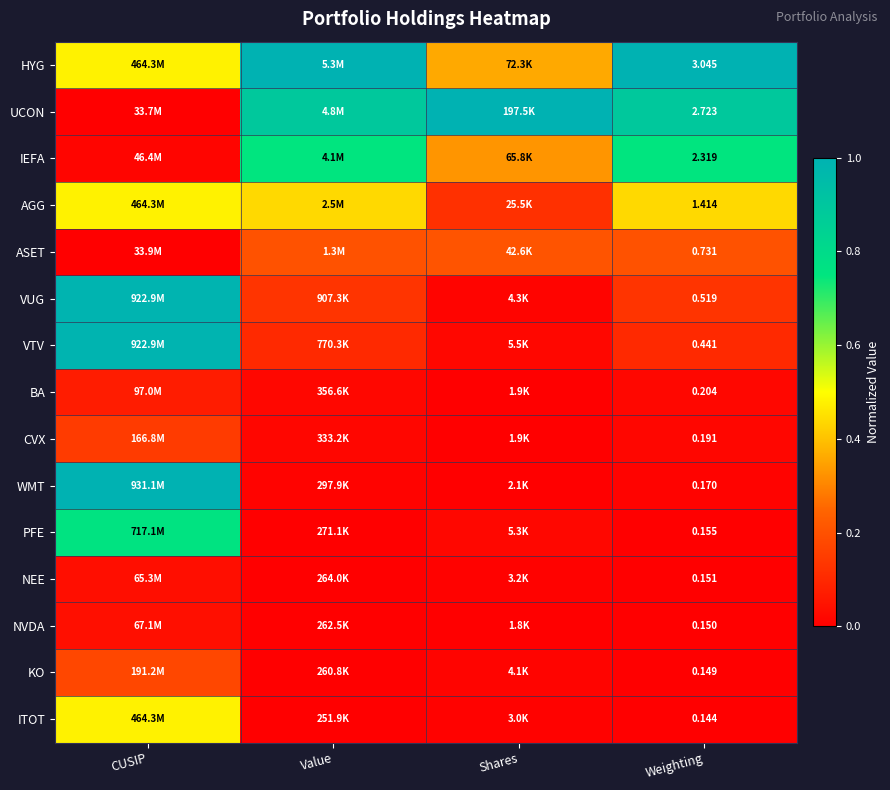

Rank the series at Value from lowest to highest value.

ITOT, KO, NVDA, NEE, PFE, WMT, CVX, BA, VTV, VUG, ASET, AGG, IEFA, UCON, HYG